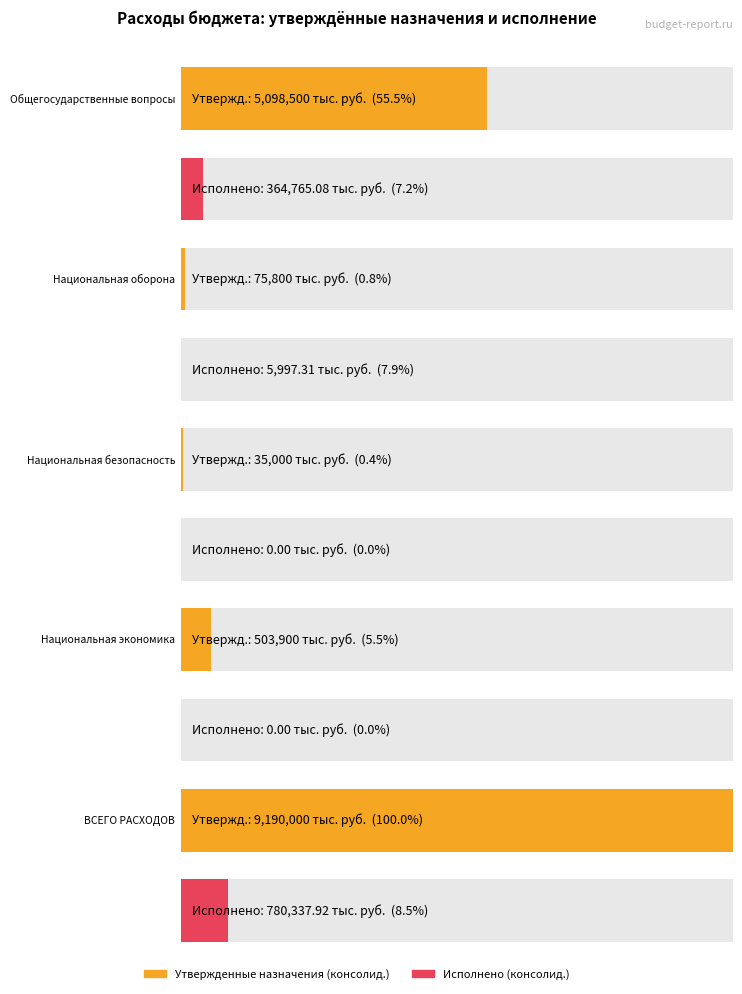

What is the maximum value for Исполнено (консолид.)?

780337.9